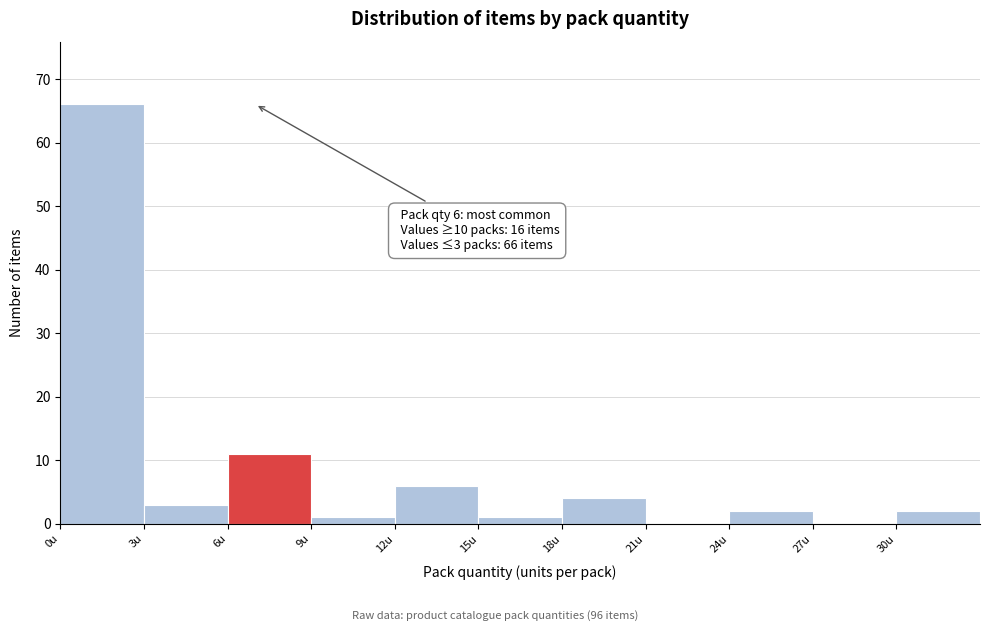

Over which range of the x-axis is the bar tallest?

0 to 3